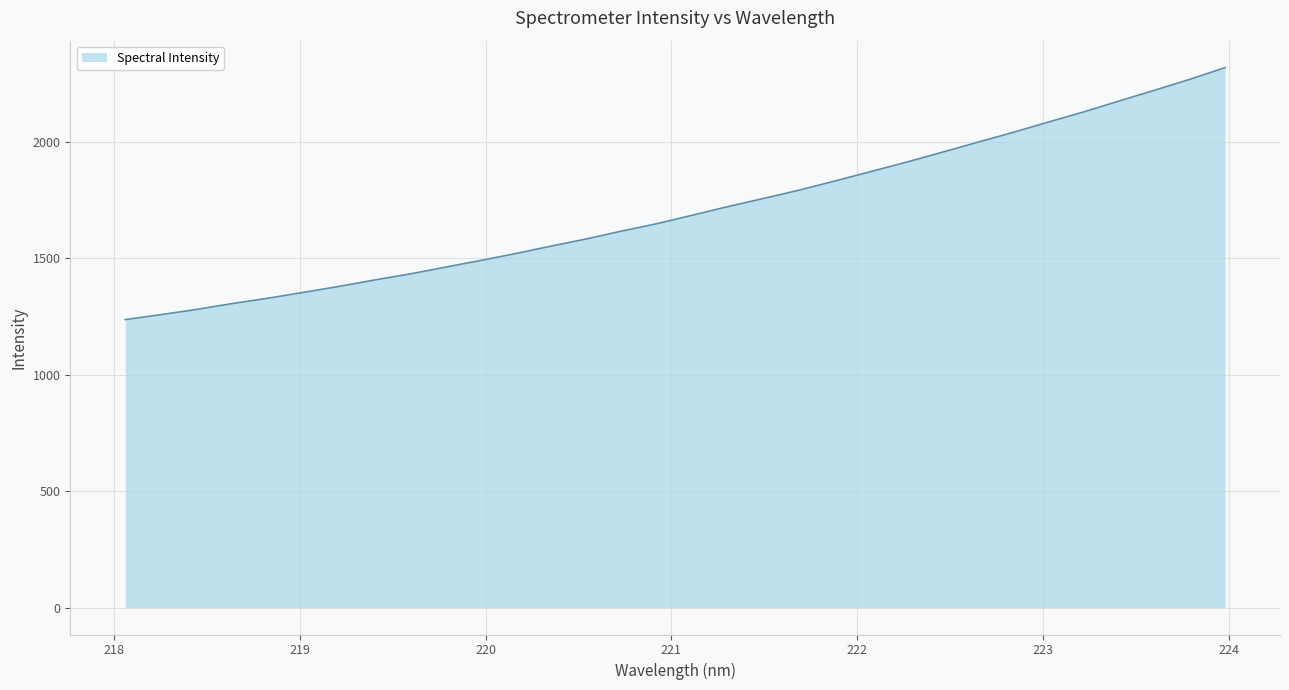

What is the difference between the maximum and minimum values?

1081.9